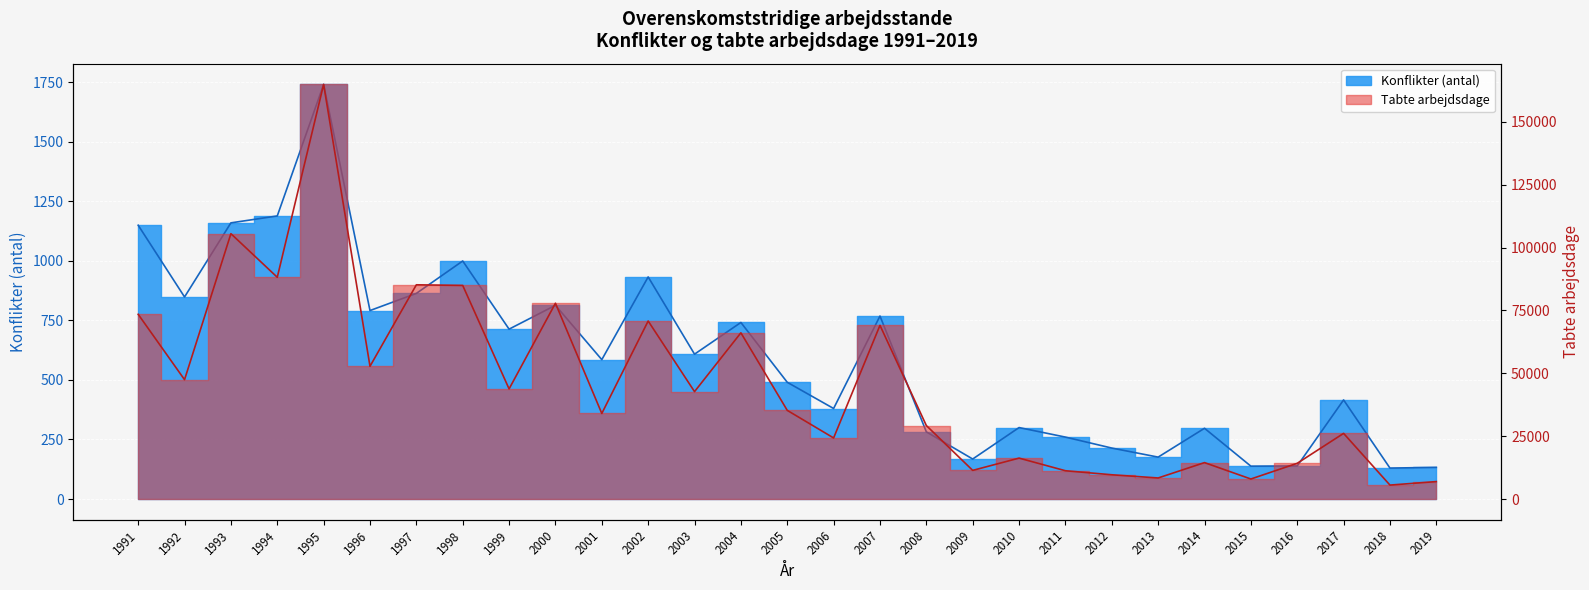

Which series has the largest range (max minus min)?

Tabte arbejdsdage